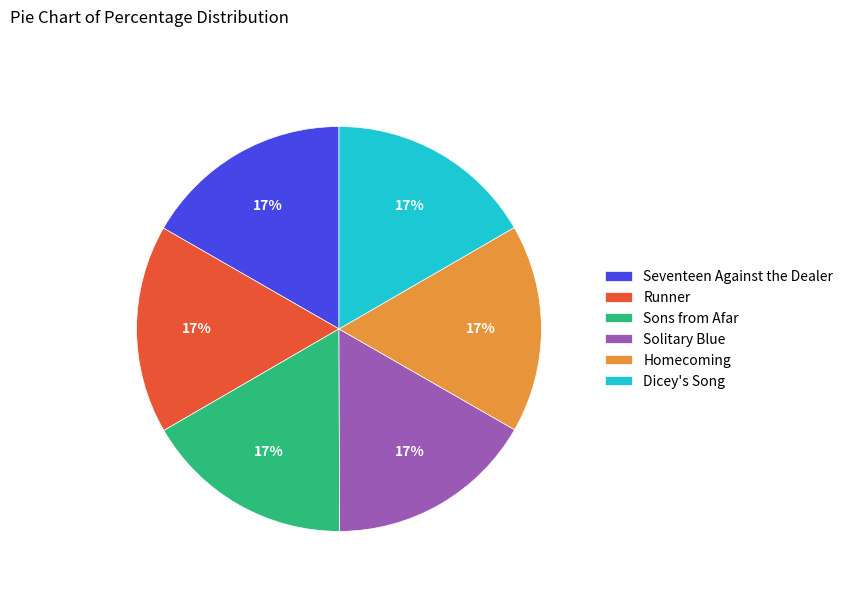

Count the number of slices in the pie.

6